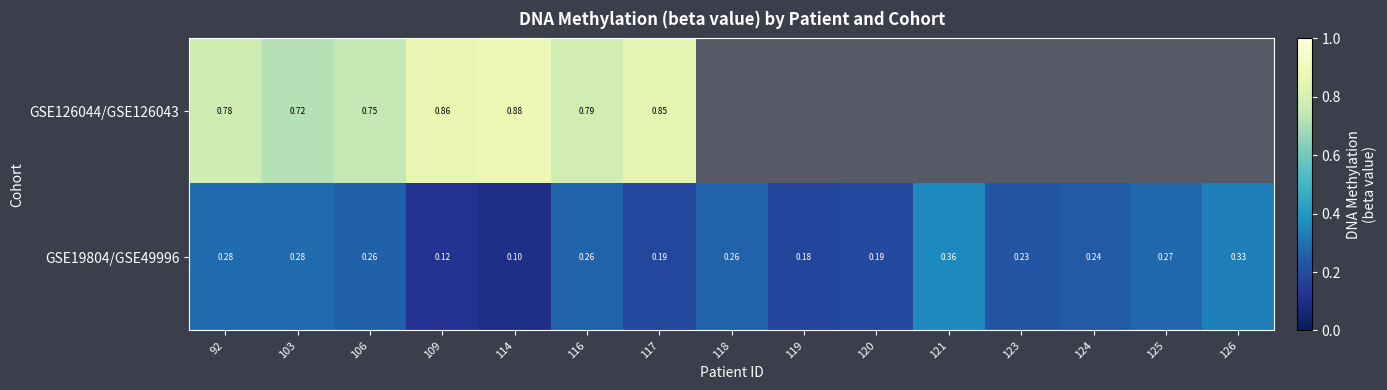

The value of GSE19804/GSE49996 at 125 is 0.3. True or false?

True